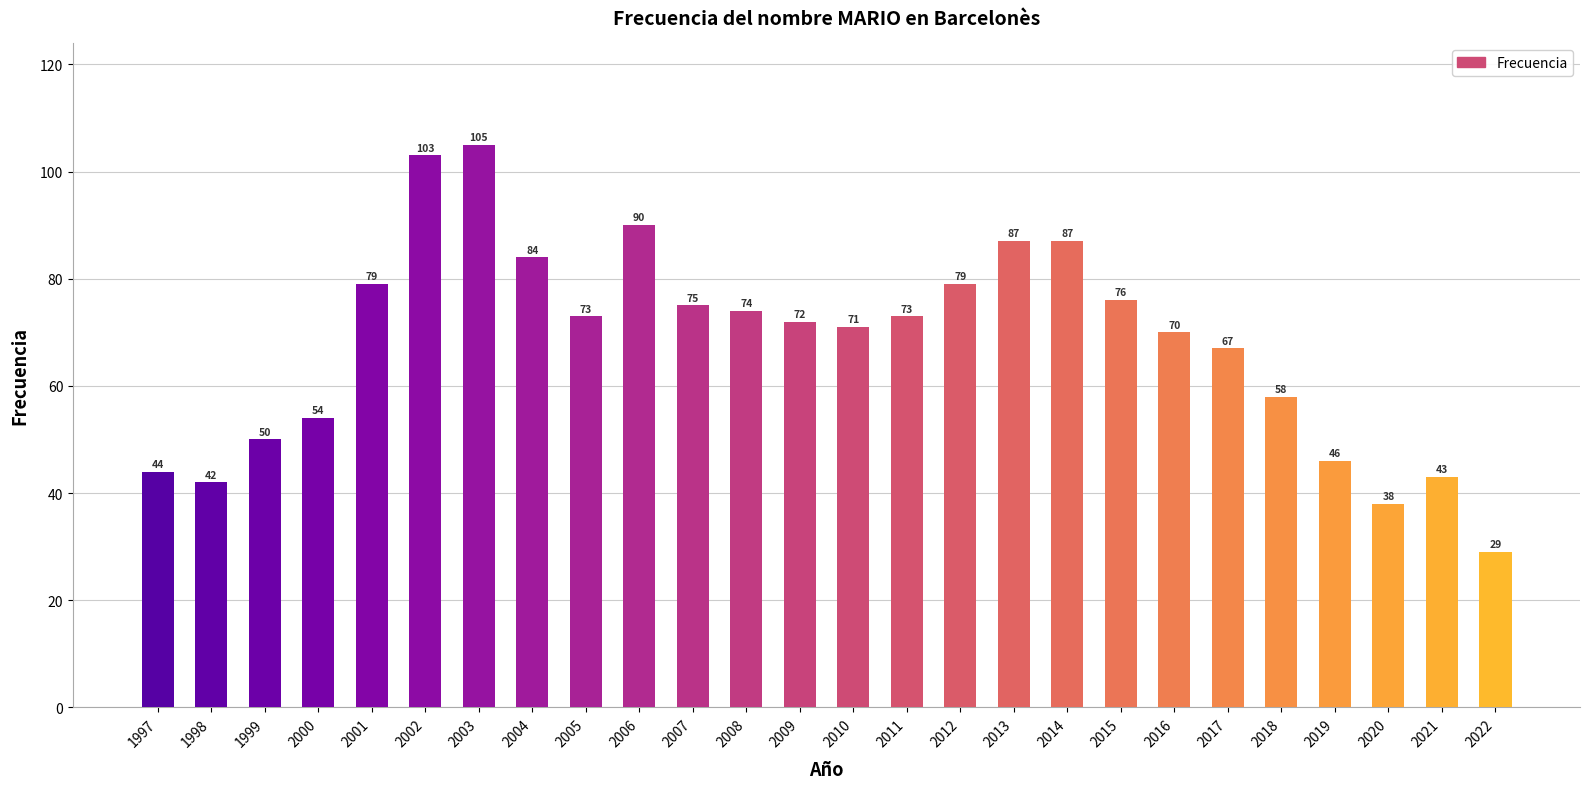

What is the value of the 26th bar from the left?

29